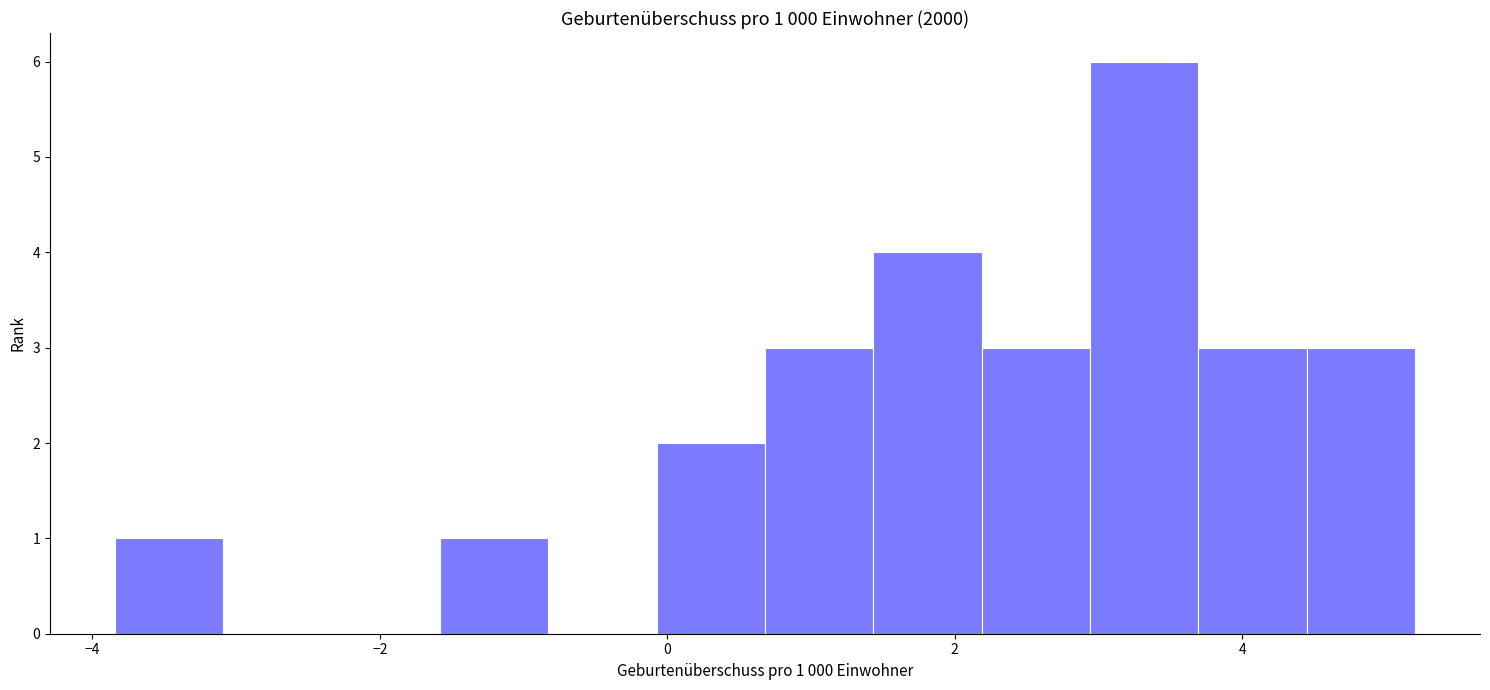

Read against the x-axis, roughly where is the centre of the tallest bar?

3.4